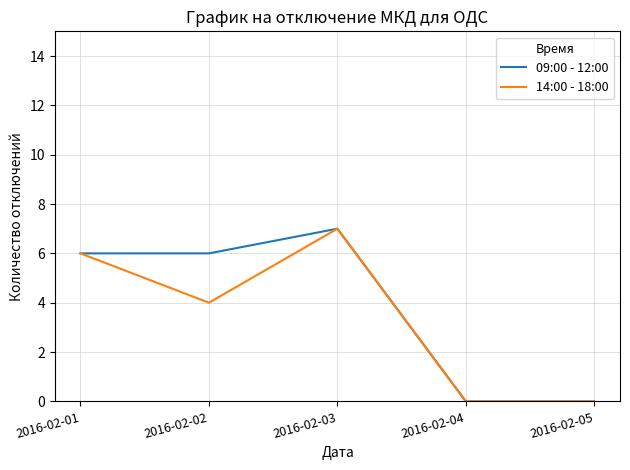

At which category does the chart reach its peak across all series?

2016-02-03